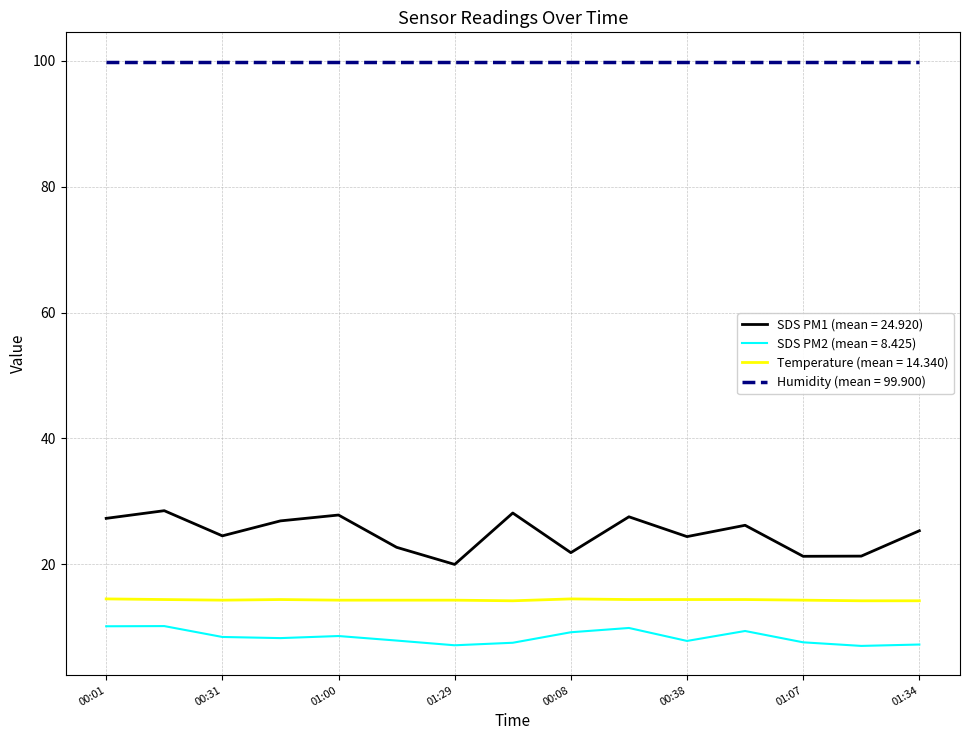

What is the maximum value shown in the chart?

99.9